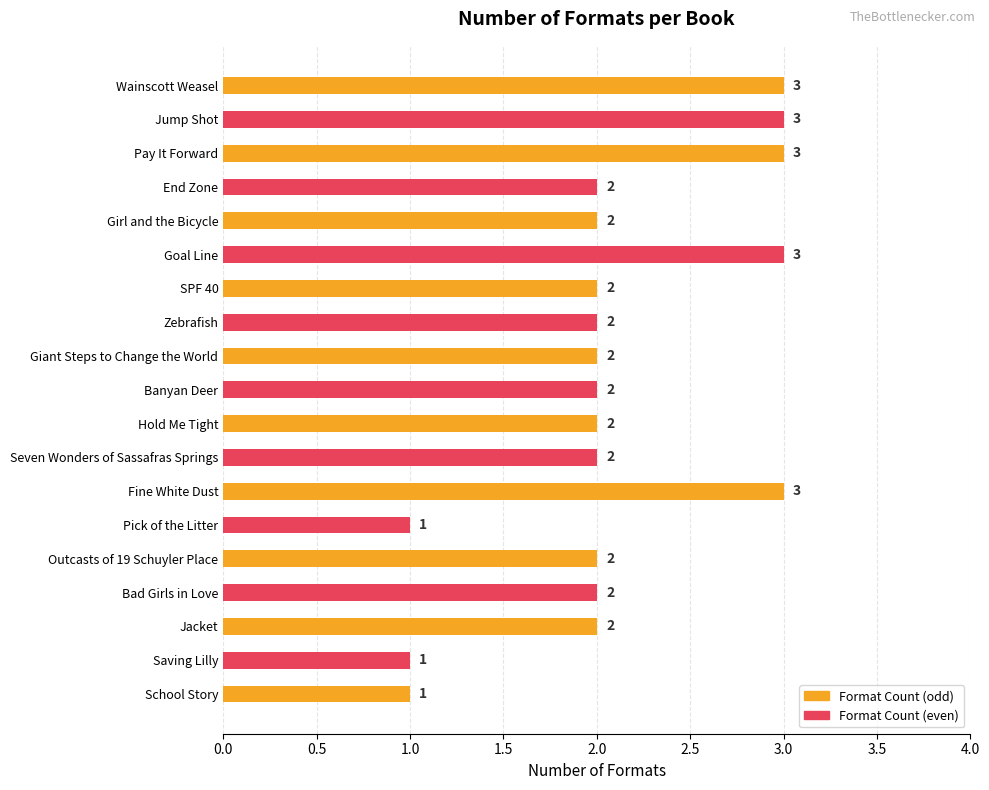

Which label corresponds to the largest value in the chart?

Wainscott Weasel